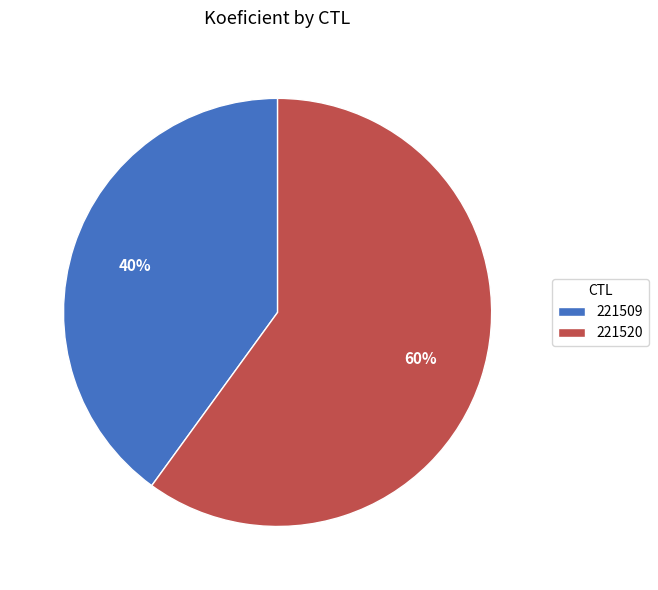

How many segments does this pie chart have?

2